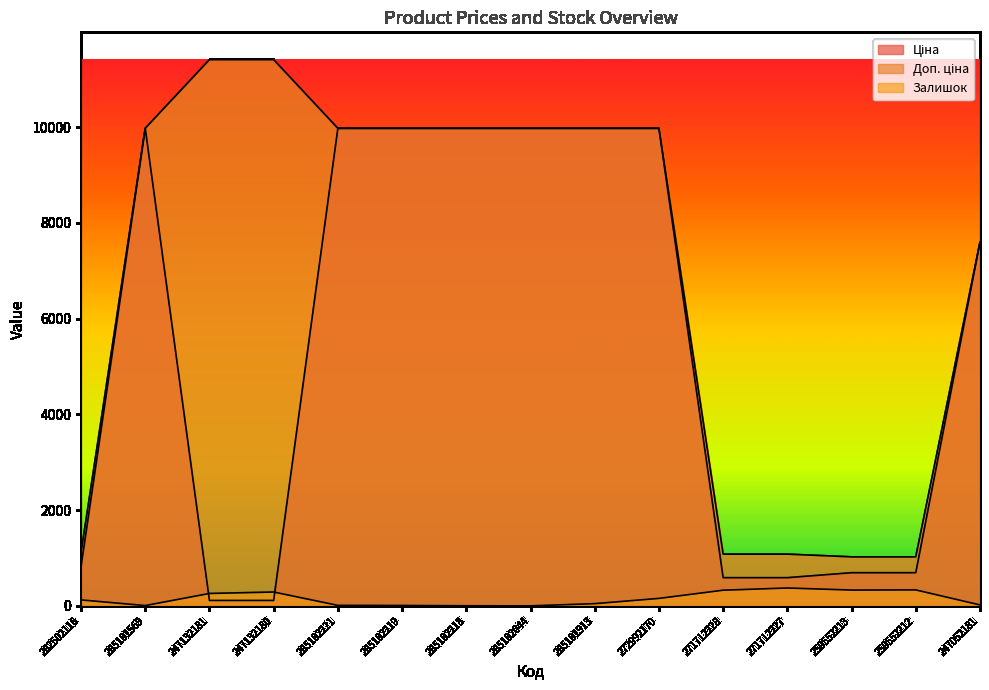

What is the label of the 2nd point from the right?

259552212